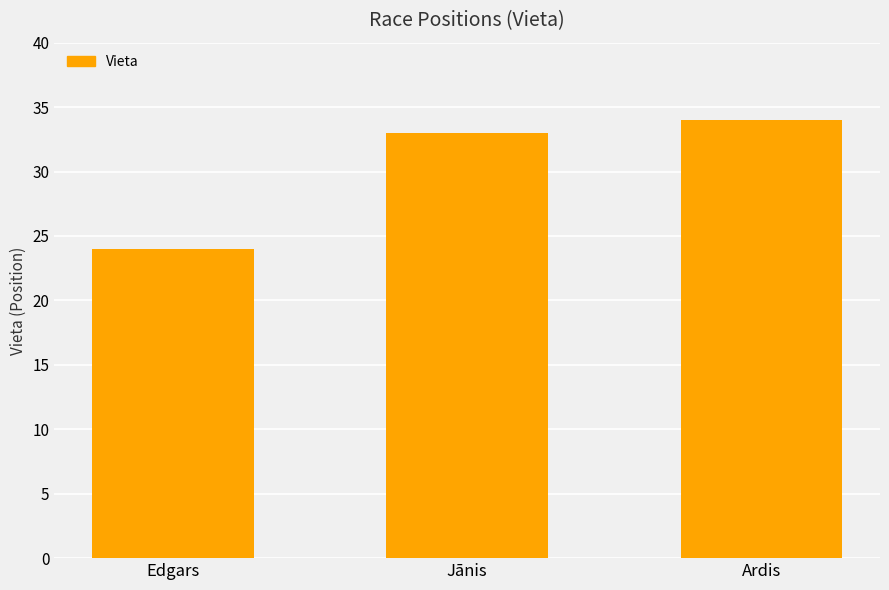

List the labels in order of value, largest first.

Ardis, Jānis, Edgars